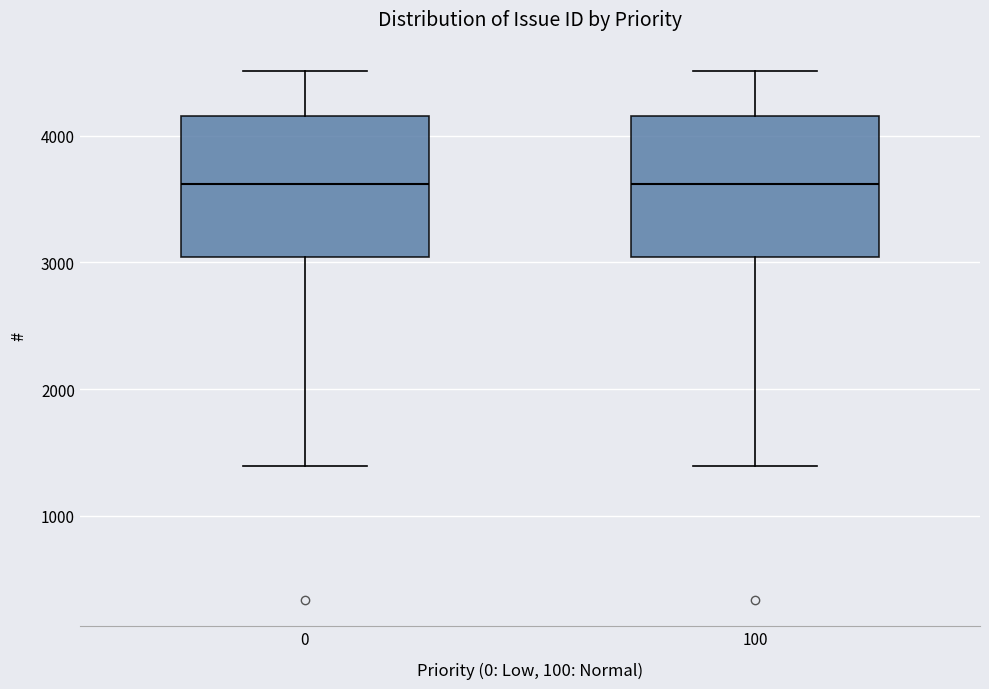

Reading left to right, read every box against the y-axis: the position of its median line, the range the box covers, and the ends of its whiskers. The values are not printed on the chart, so give them approximately, as read against the axis.

0: median 3600, box 3000 to 4200, whiskers 1400 to 4500
100: median 3600, box 3000 to 4200, whiskers 1400 to 4500